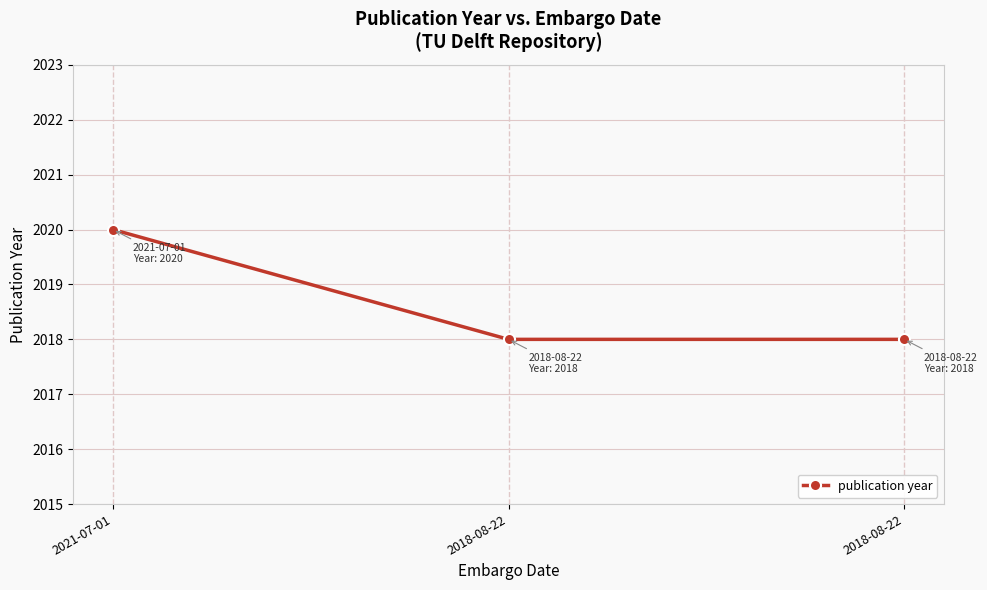

Does the chart have visible grid lines?

Yes